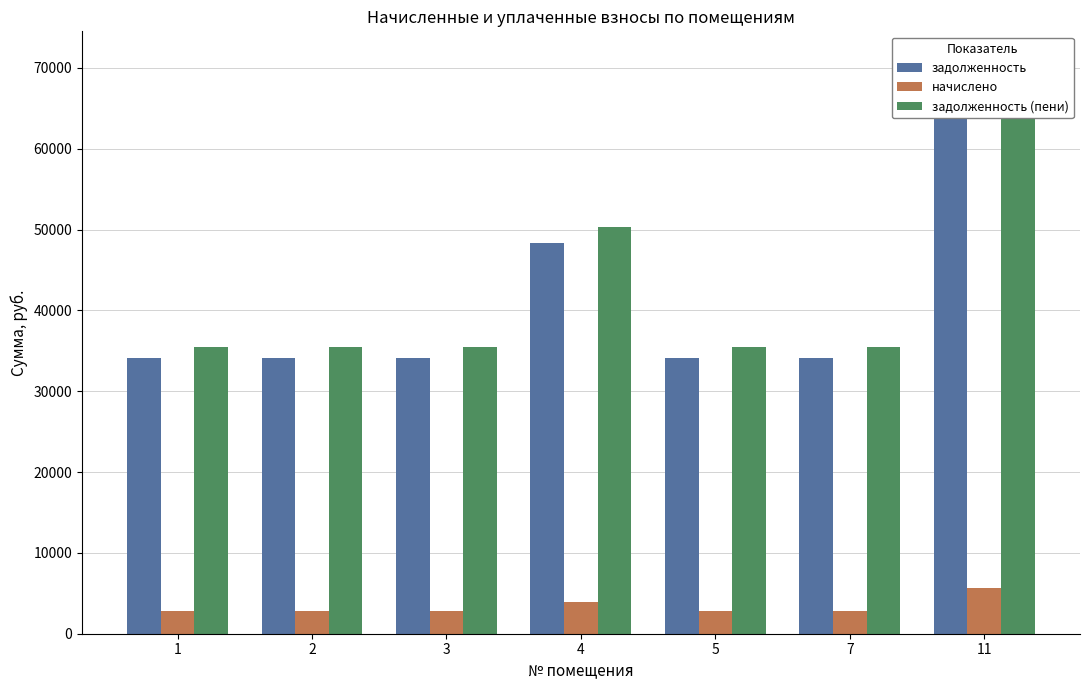

List the labels in order of начислено value, smallest first.

1, 2, 3, 5, 7, 4, 11